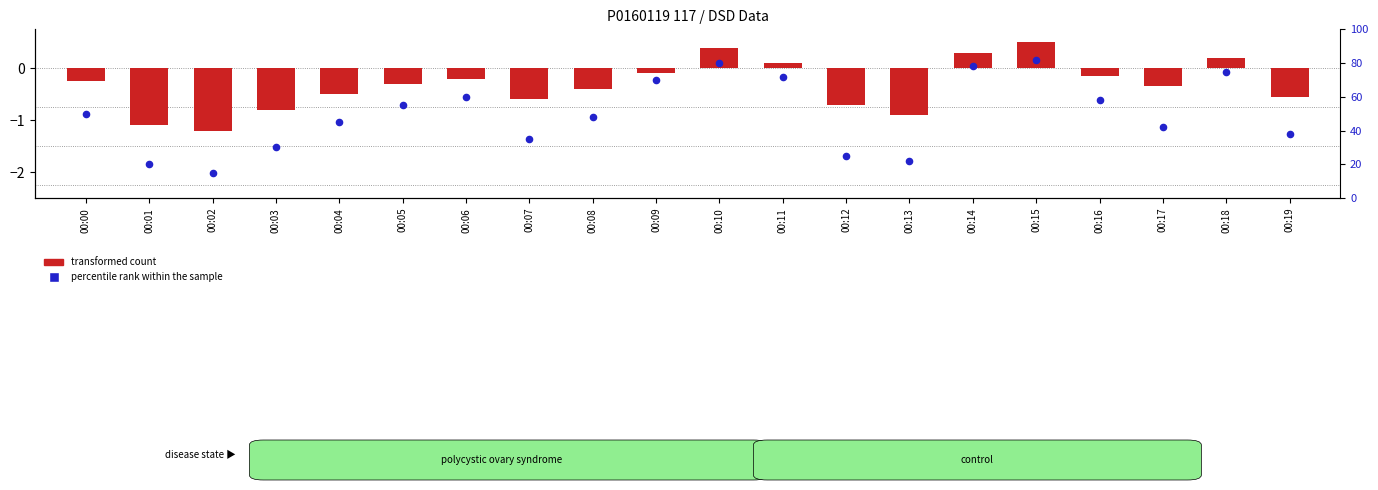

Is the value of percentile rank within the sample at 00:10 greater than the value of transformed count at 00:04?

Yes